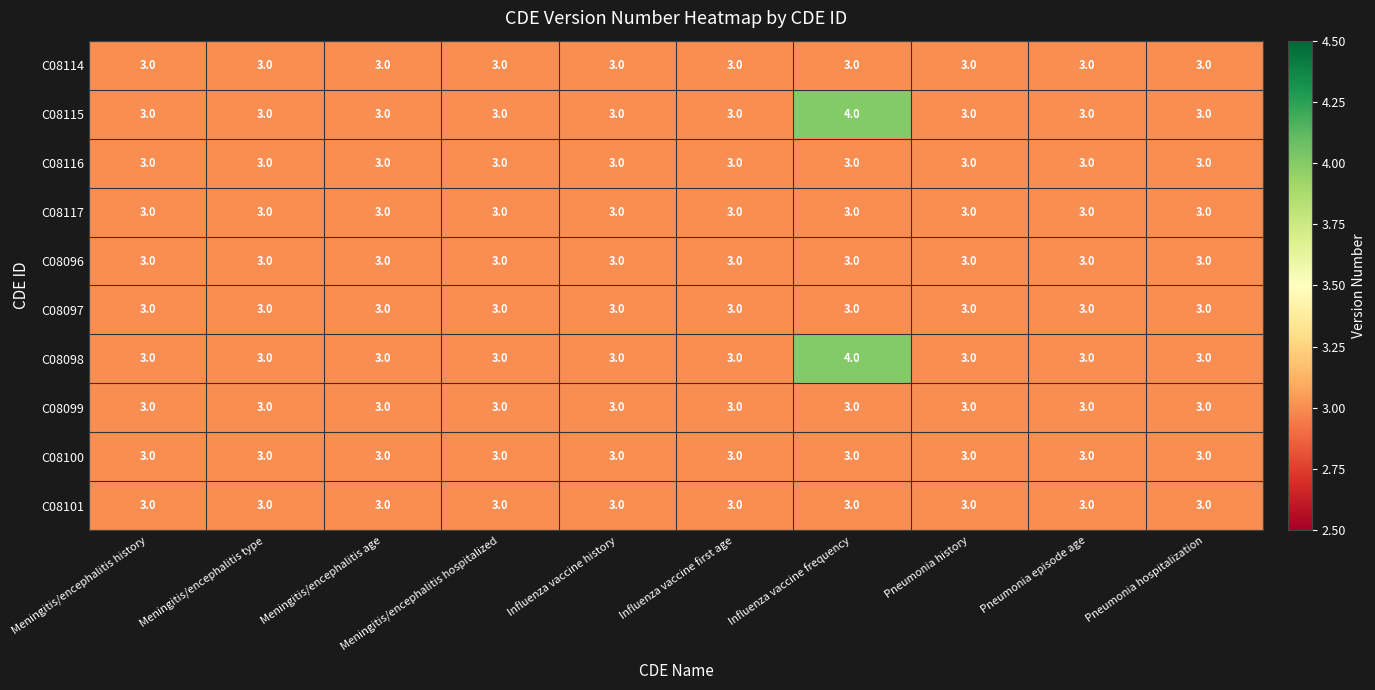

The C08114 series shows 5 at Pneumonia hospitalization. True or false?

False